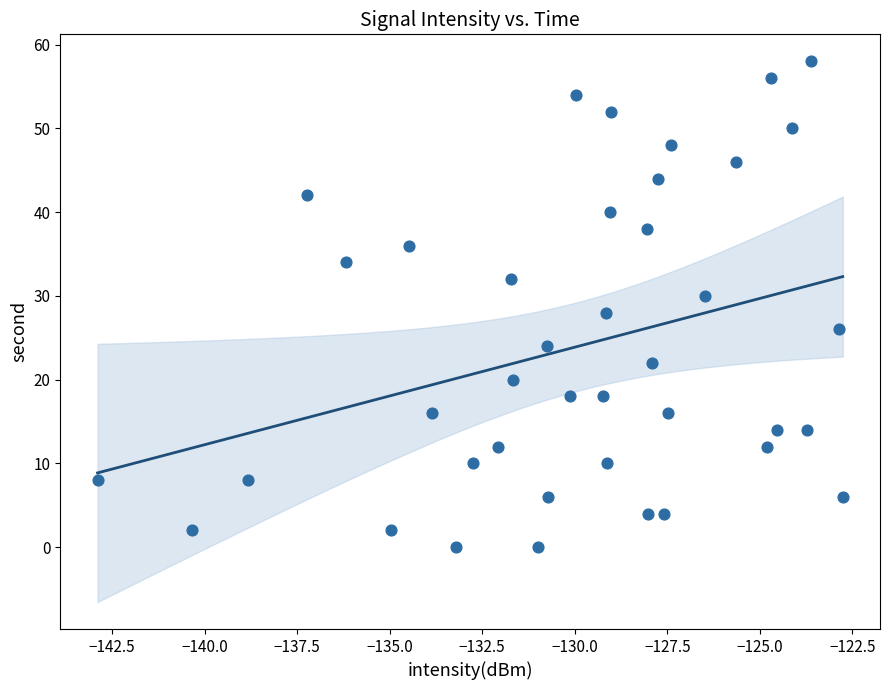

What is the range of Y values (max minus min)?

58